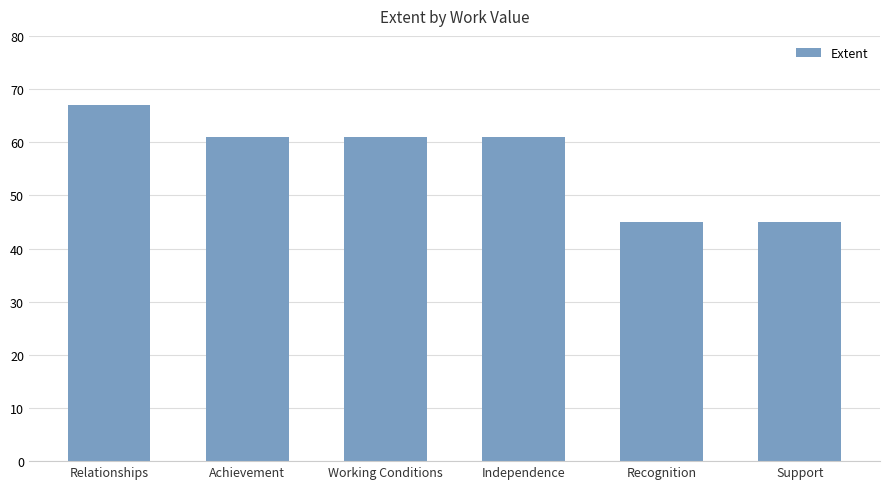

What is the label of the 6th bar from the left?

Support